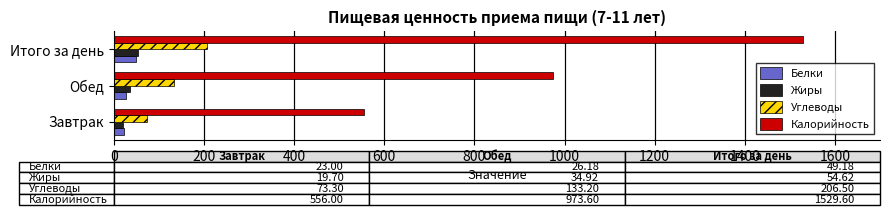

What is the difference between the second highest and minimum values in the Углеводы series?

59.9